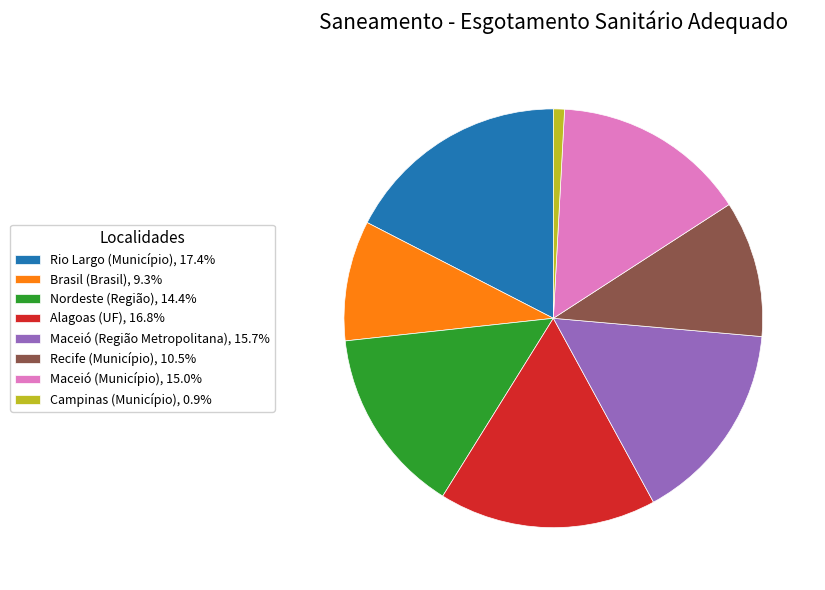

Approximately how many times larger is the value at Recife (Município), 10.5% compared to Maceió (Região Metropolitana), 15.7%?

0.7